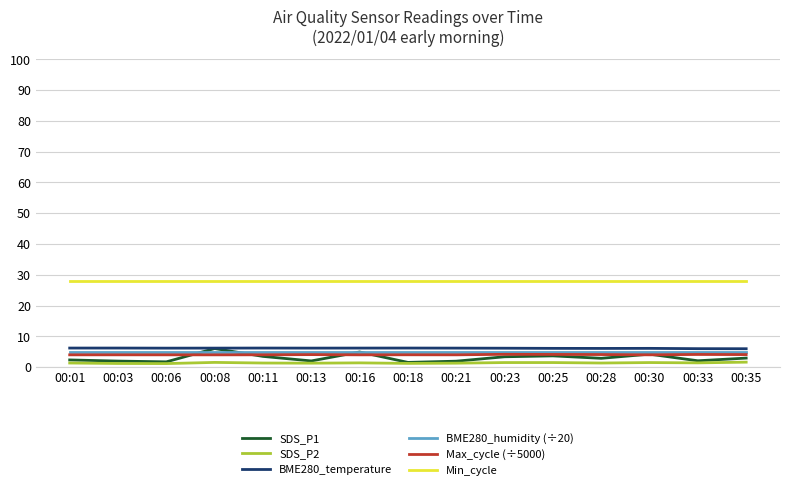

What is the smallest value displayed?

1.2